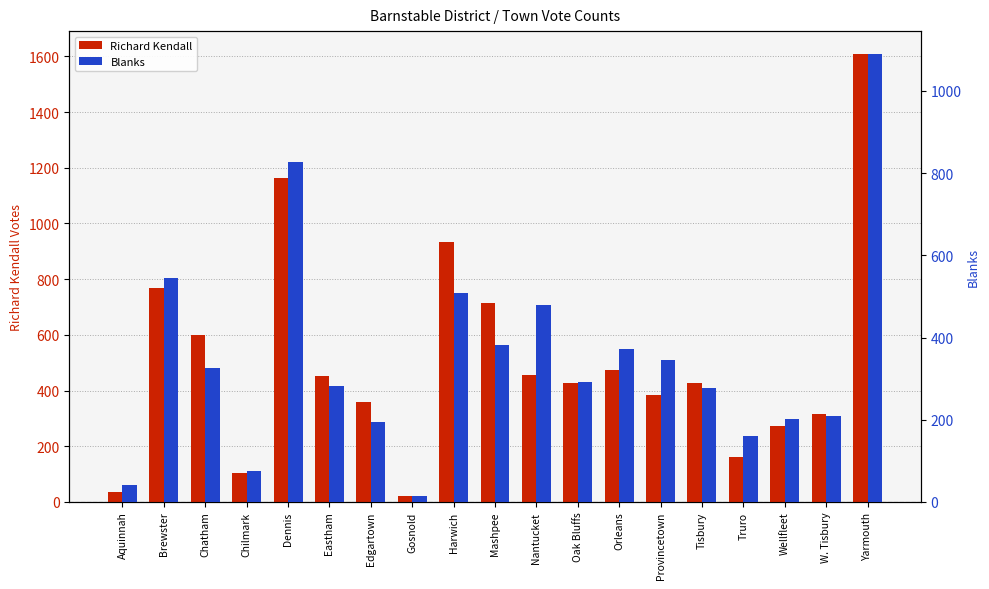

Is it true that Richard Kendall equals 453 at Eastham?

True